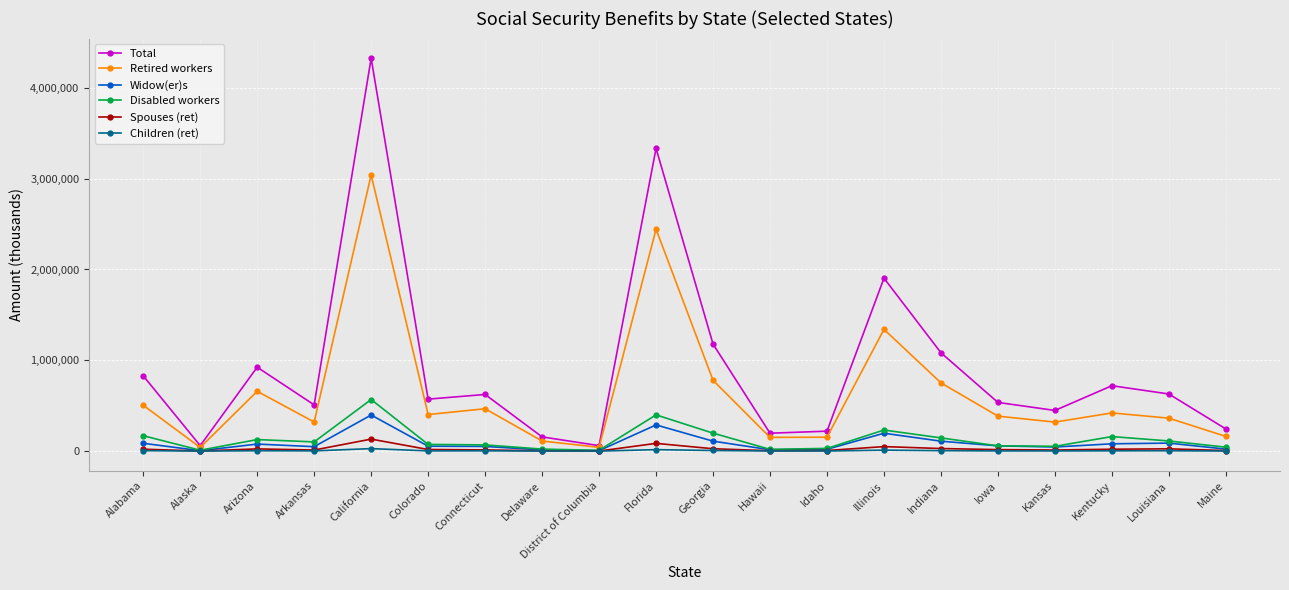

What is the maximum value for Total?

4325913